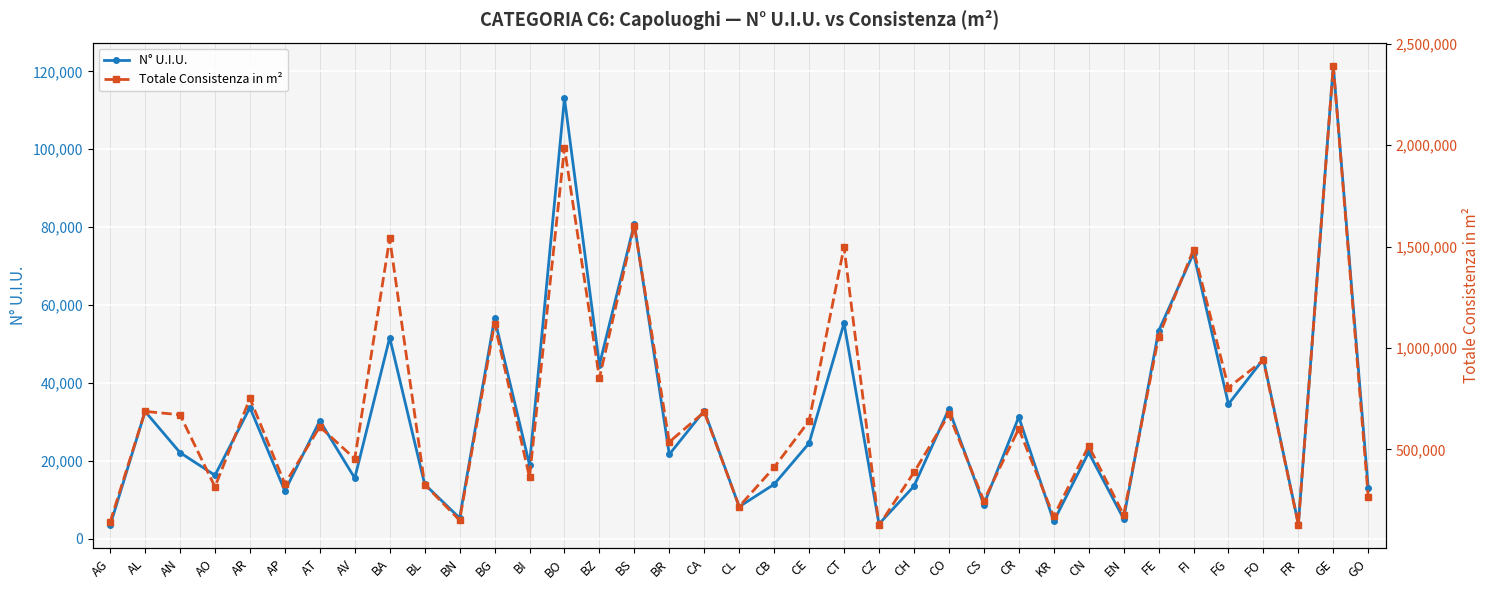

What are all the series names shown in the legend?

N° U.I.U., Totale Consistenza in m²